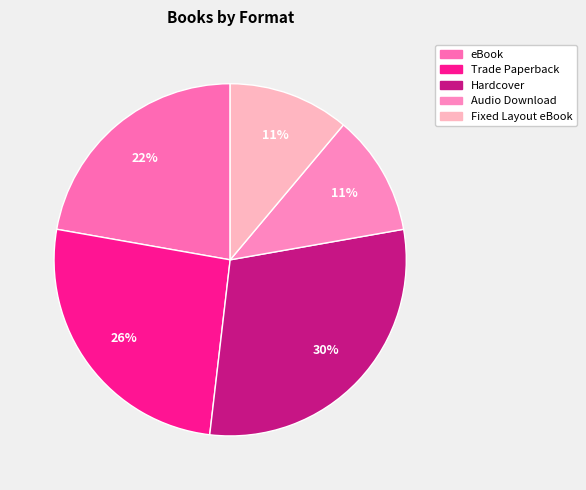

How much of the chart is everything except eBook?

77.8%